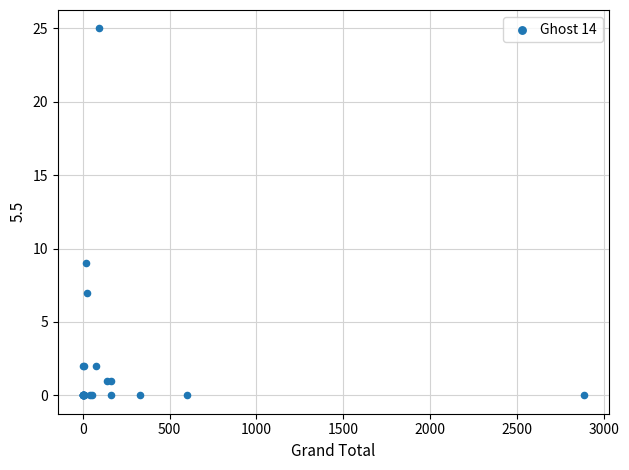

What Y value in the scatter plot is closest to 12?

9